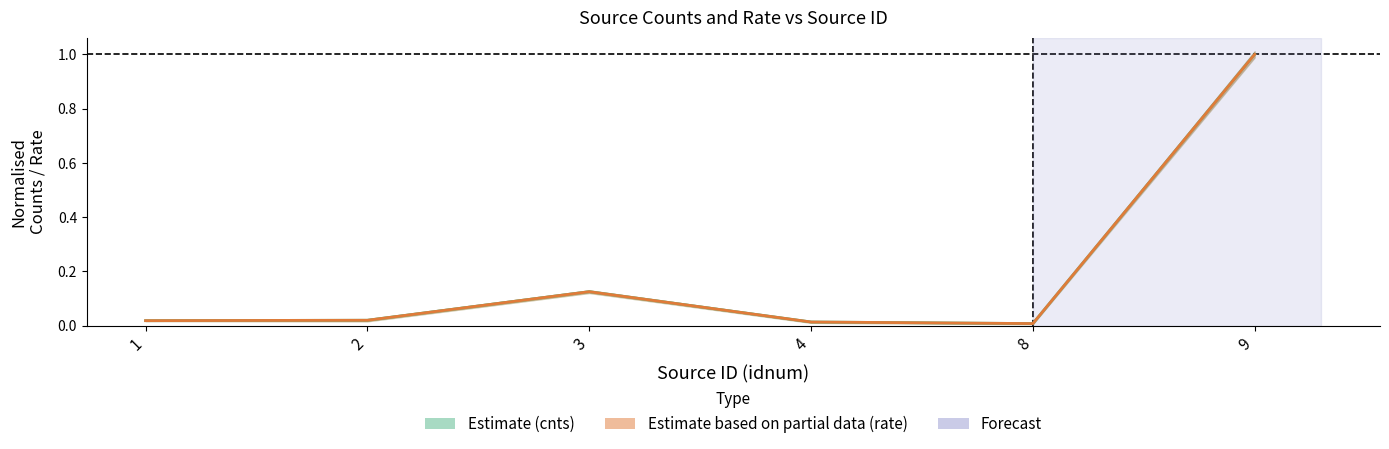

Reading left to right, list all the values displayed in this chart.

Estimate (cnts): 0.0	0.0	0.1	0.0	0.0	1.0
Estimate based on partial data (rate): 0.0	0.0	0.1	0.0	0.0	1.0